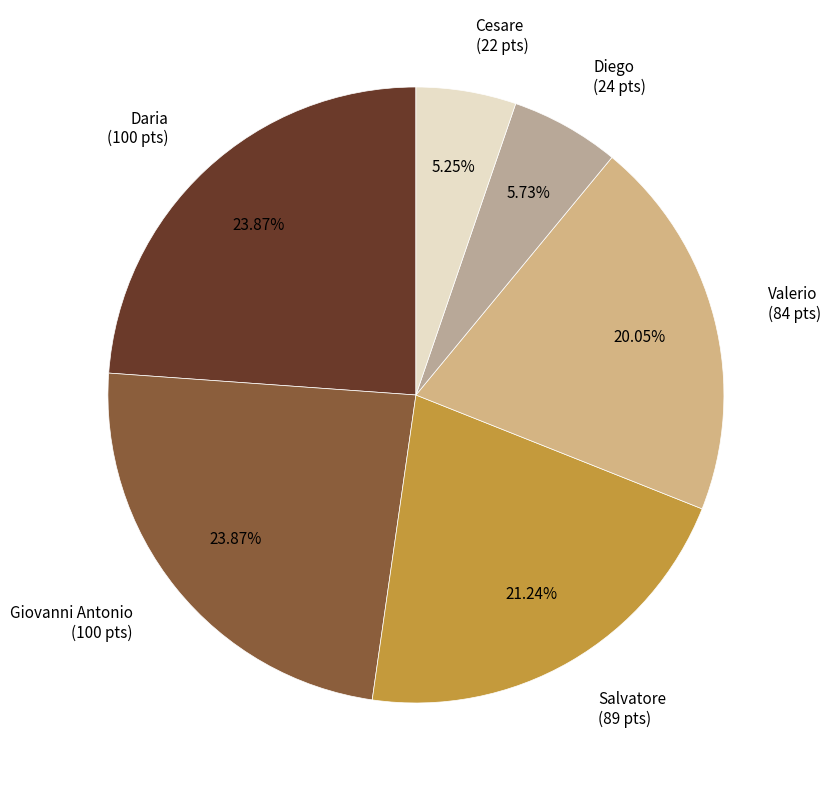

Count the number of slices in the pie.

6